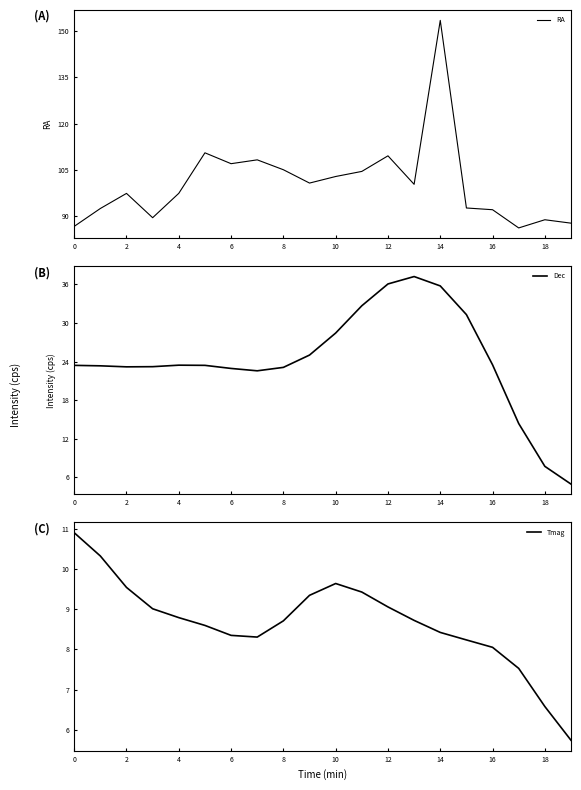

Does the chart display data point markers on the line(s)?

No